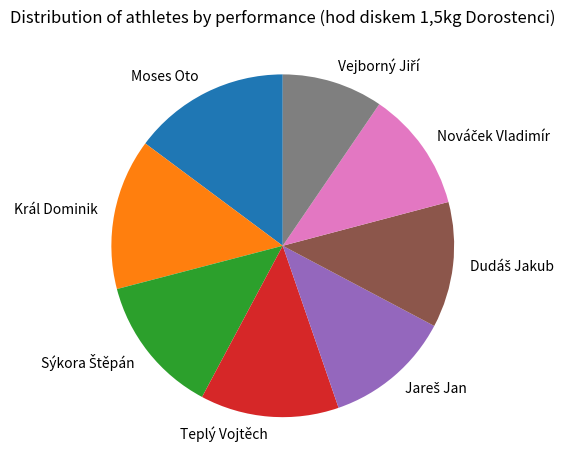

True or false: Teplý Vojtěch accounts for 13% of the total.

True